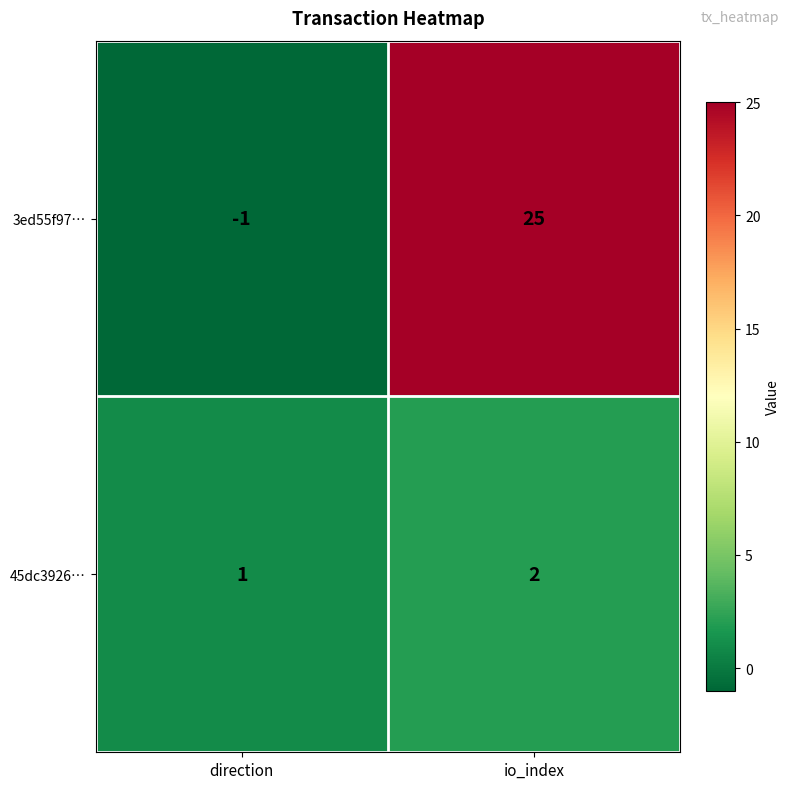

The value of 45dc3926… at direction is 1. True or false?

True